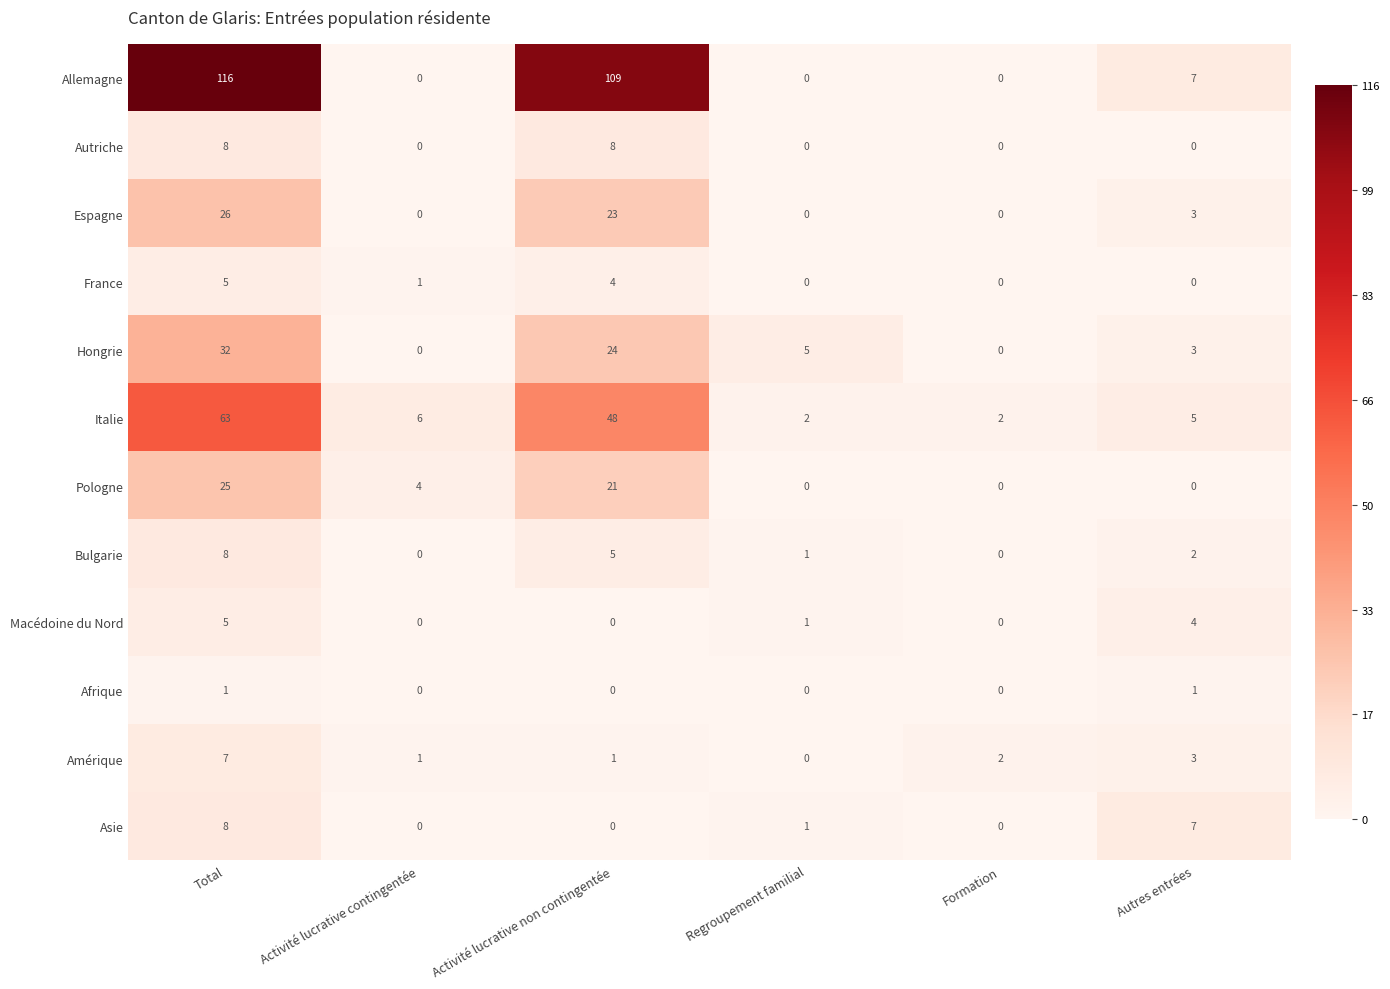

What is the spread (max minus min) of values at Total?

115